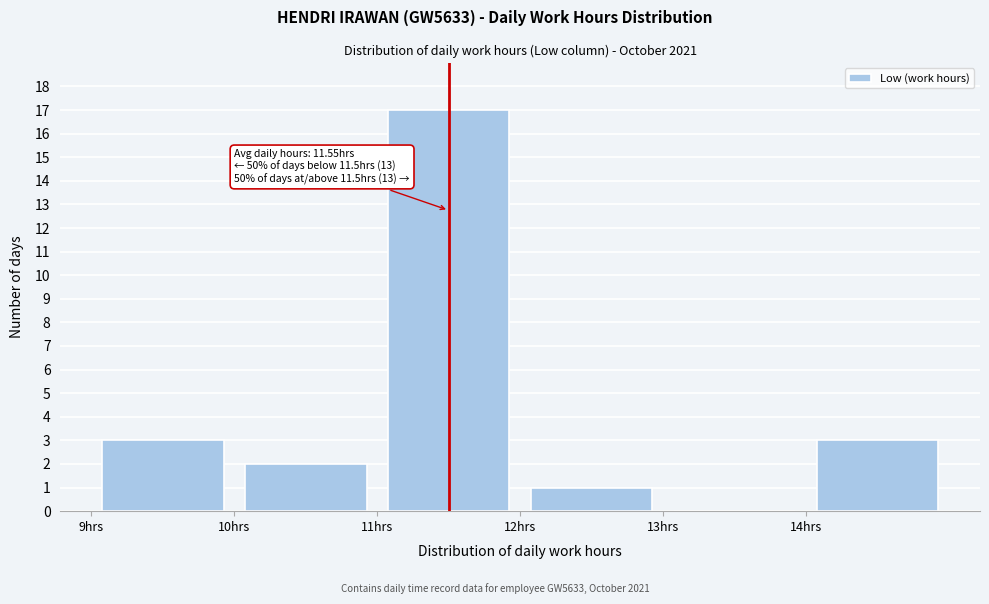

Over which range of the x-axis is the bar tallest?

11 to 12